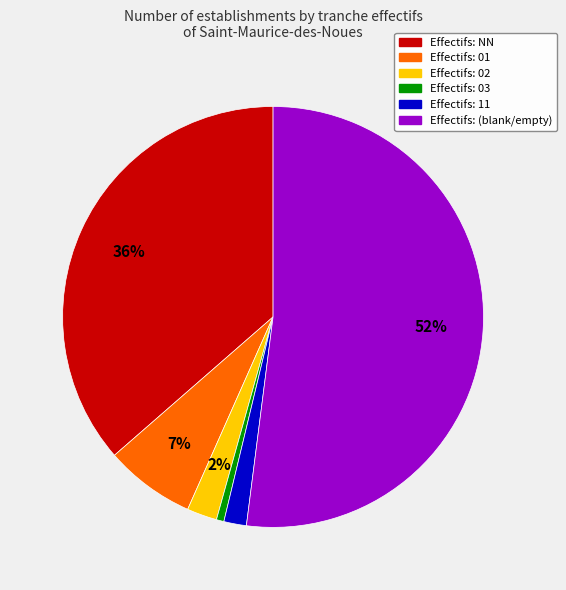

Does any single category account for the majority?

Yes